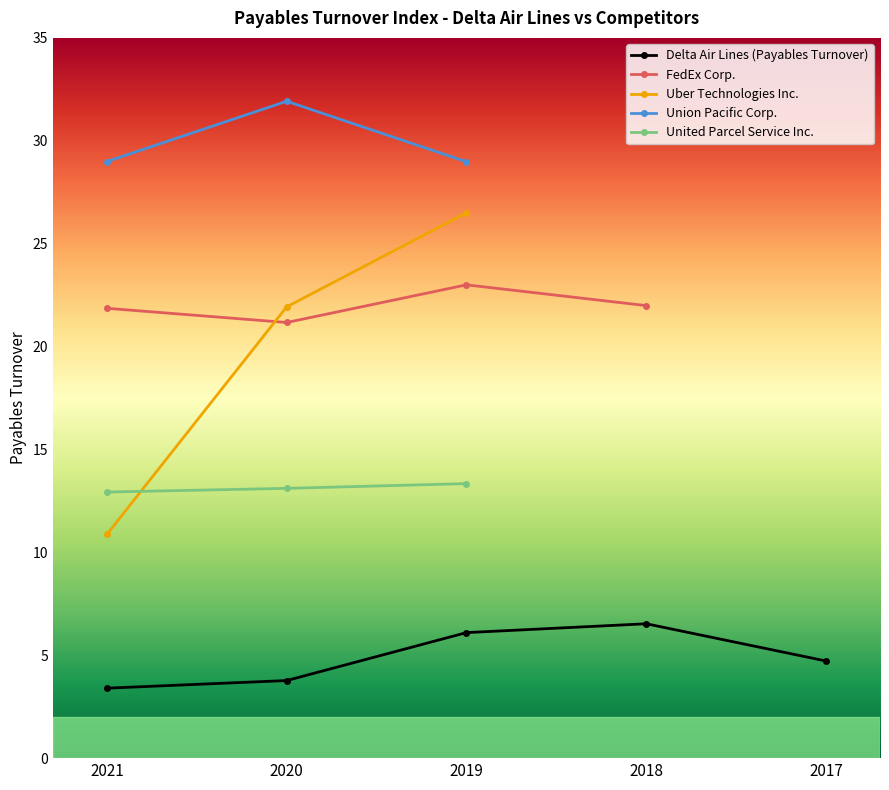

True or false: Union Pacific Corp. and Uber Technologies Inc. intersect in this chart.

False